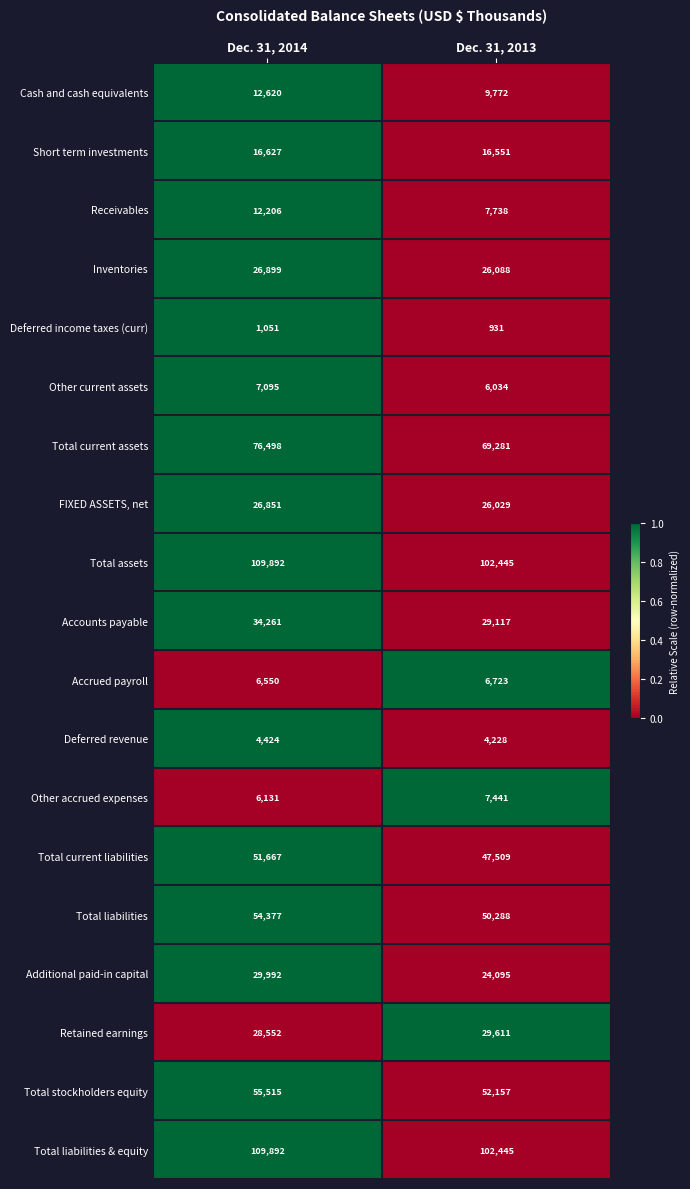

What is the sum of all Total current liabilities values?

99176